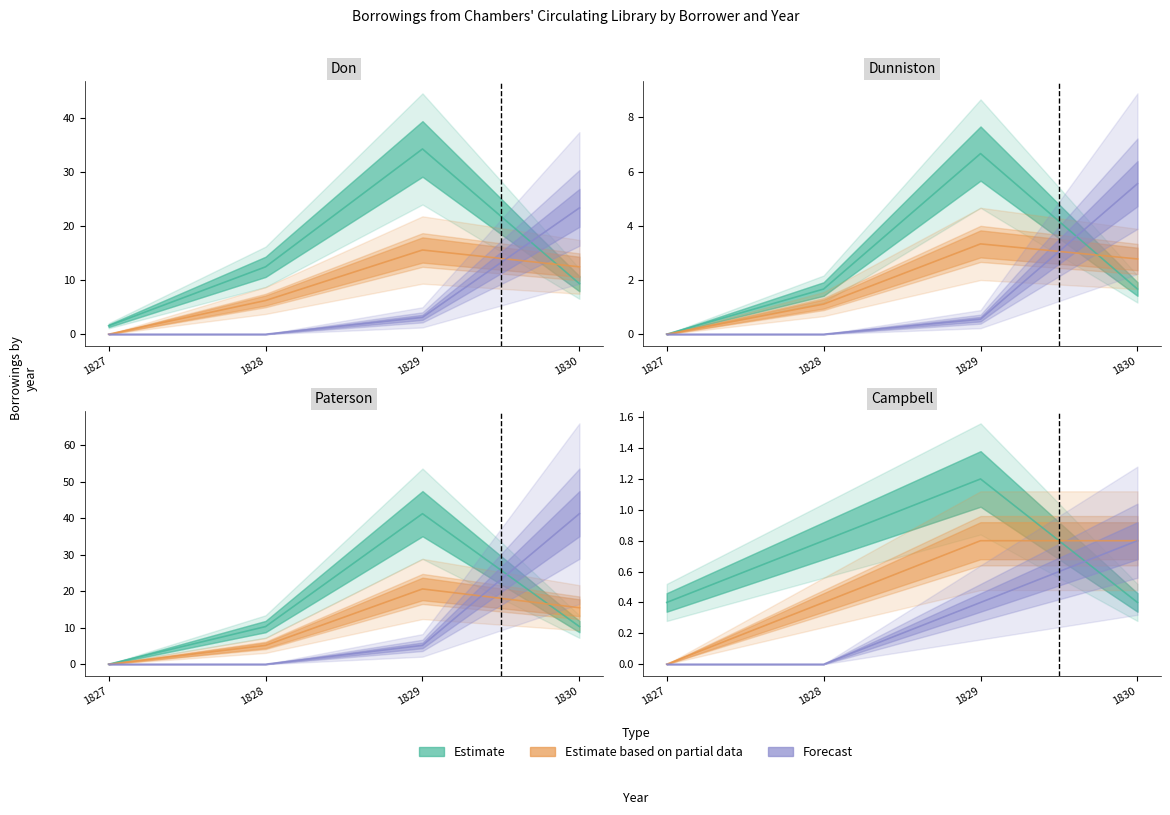

At which category is the sum across all series the highest?

1829